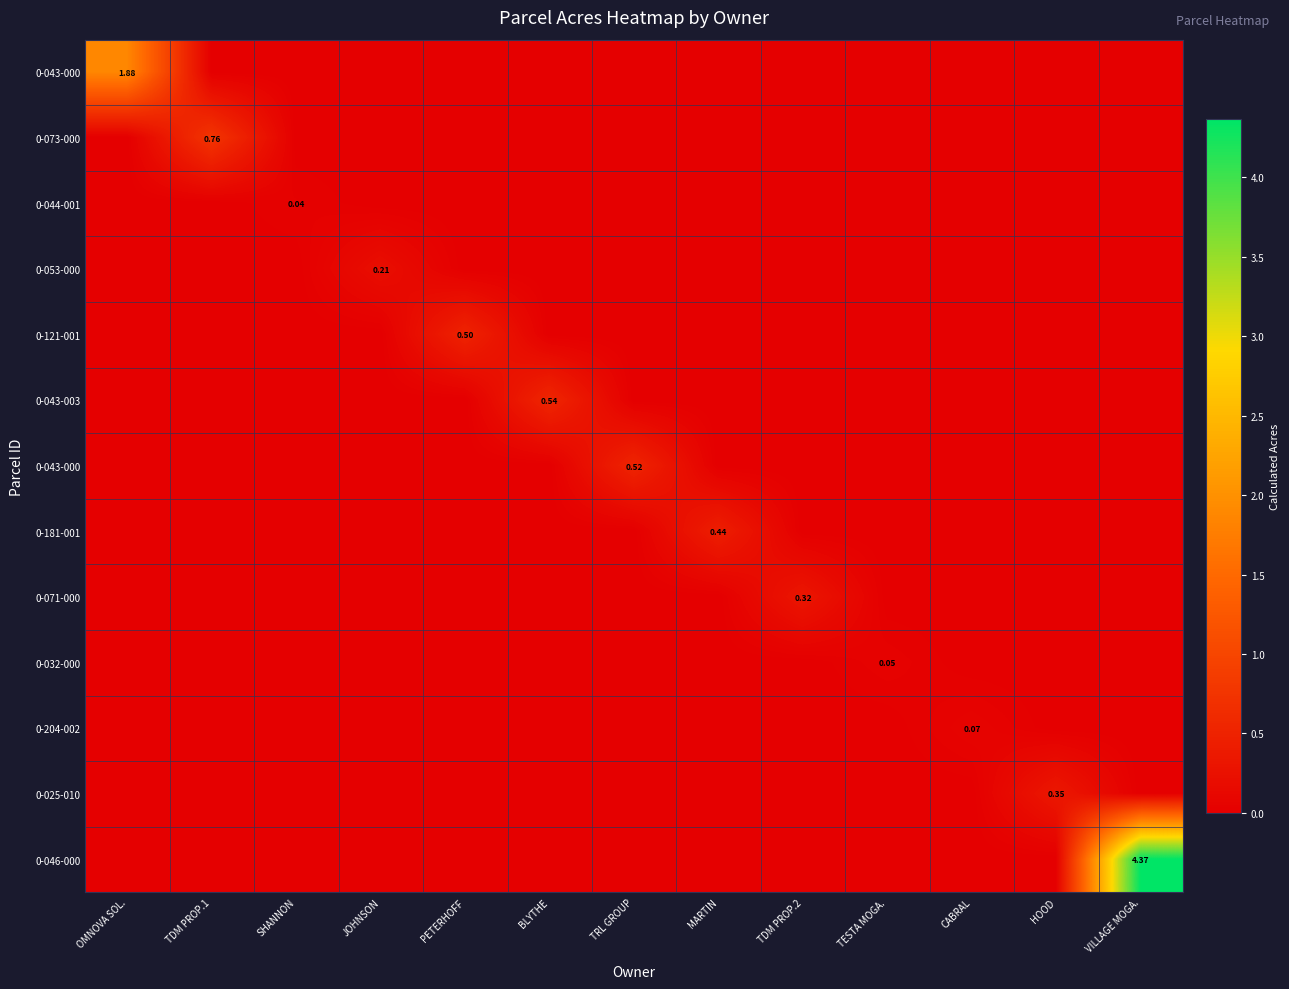

At which category is the sum across all series the highest?

VILLAGE MOGA.